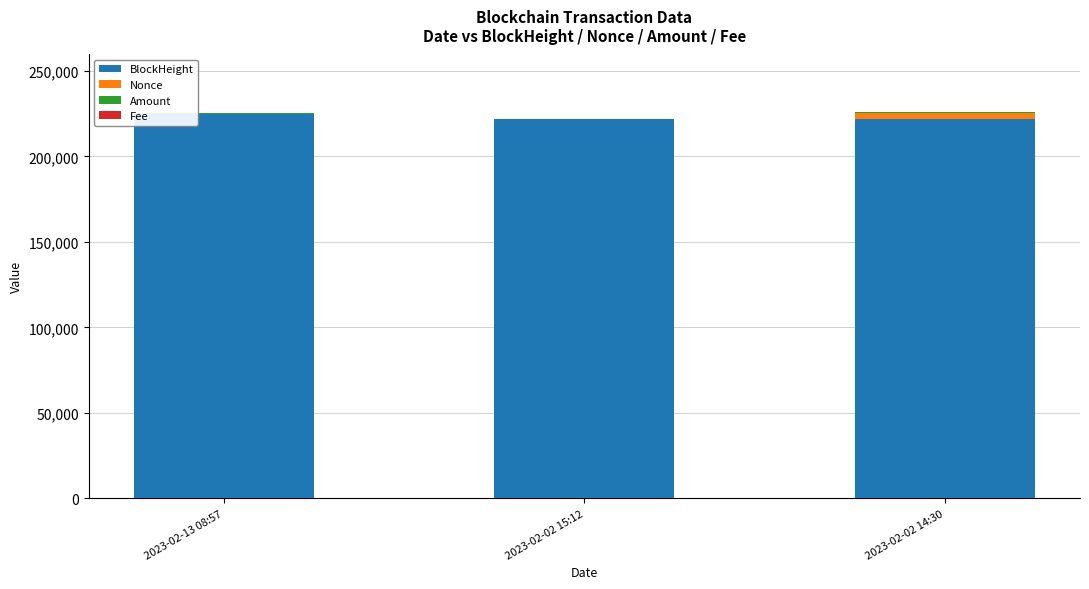

Does the chart contain stacked bars?

Yes